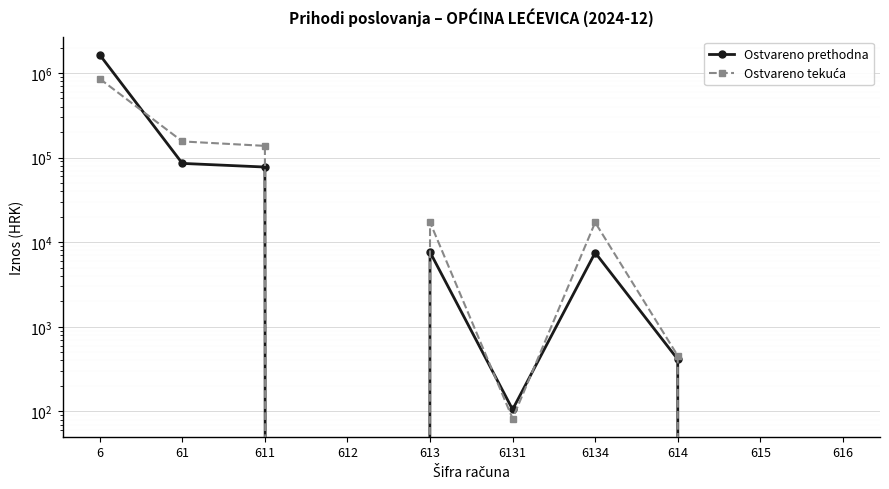

The Ostvareno prethodna series shows 1009194.4 at 615. True or false?

False